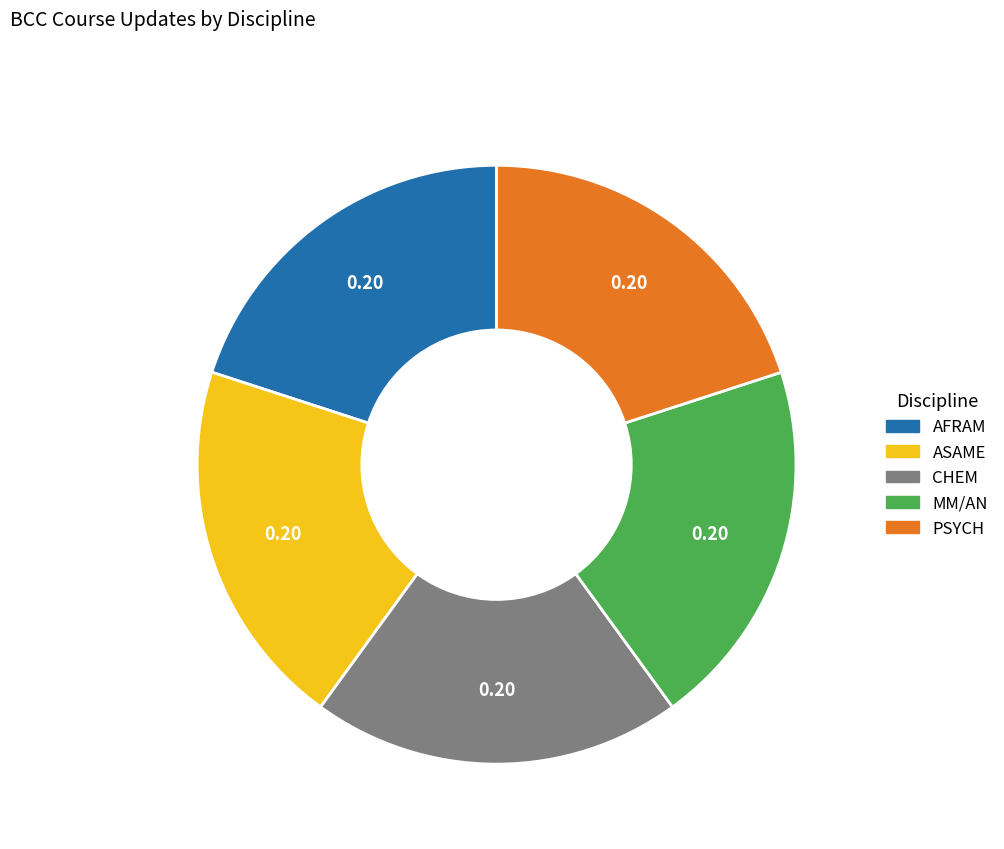

How many slices are in this pie chart?

5